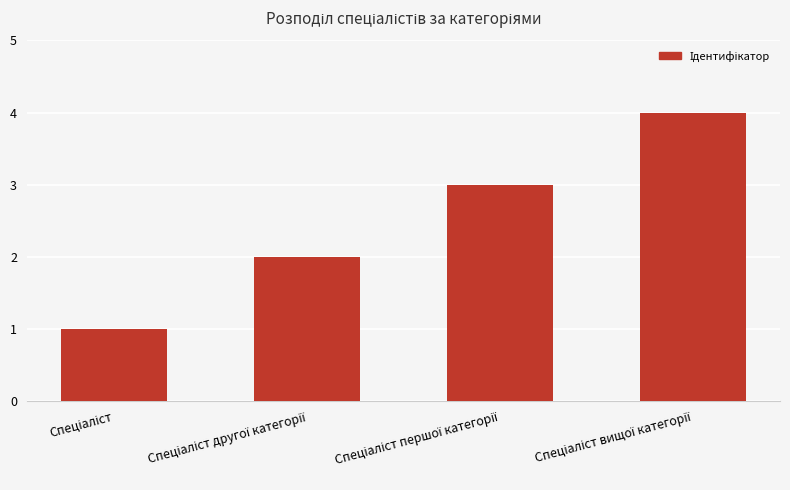

What is the sum of all values?

10